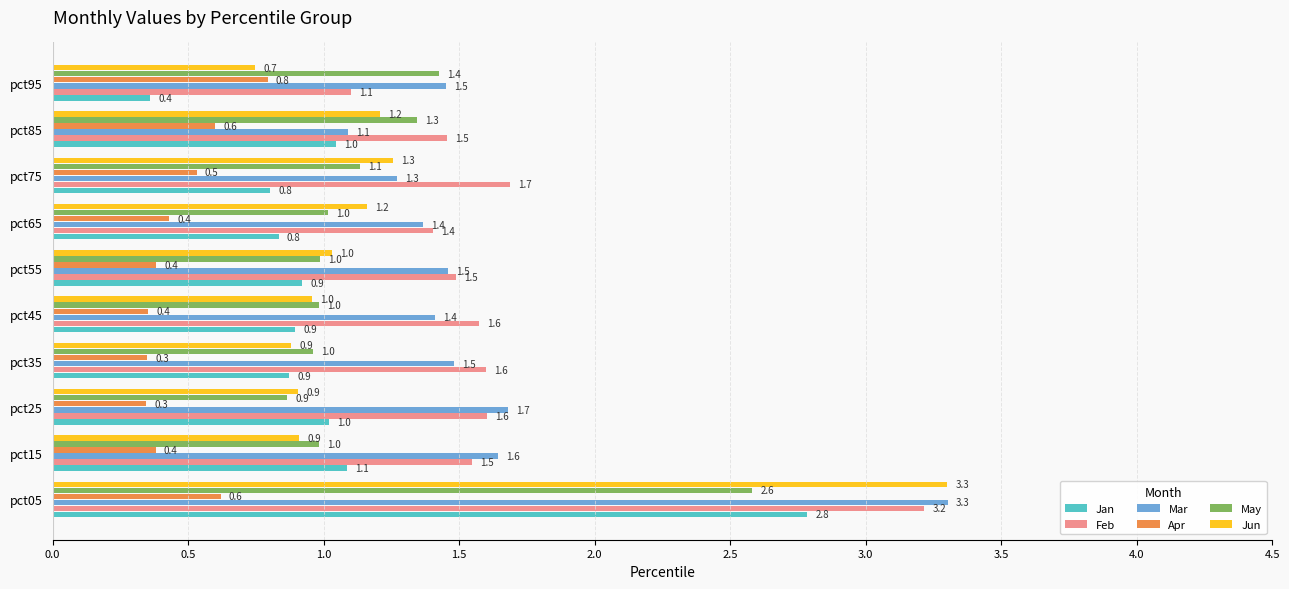

At which label is Feb closest to 2?

pct75